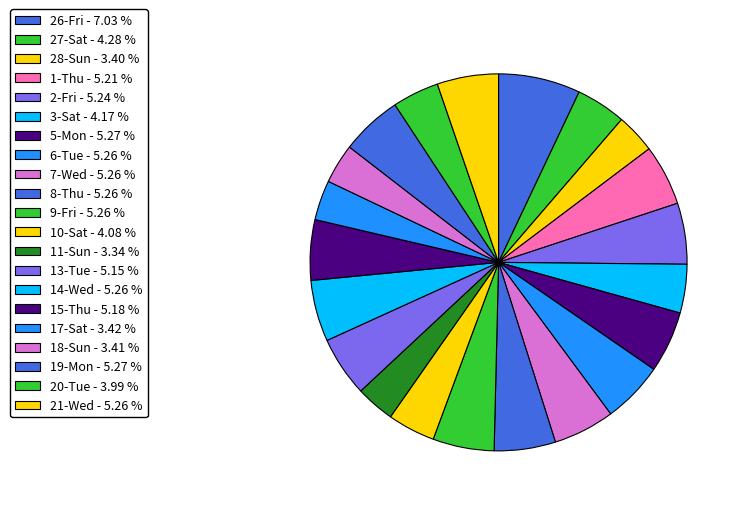

Which category has the biggest portion of the pie?

26-Fri - 7.03 %